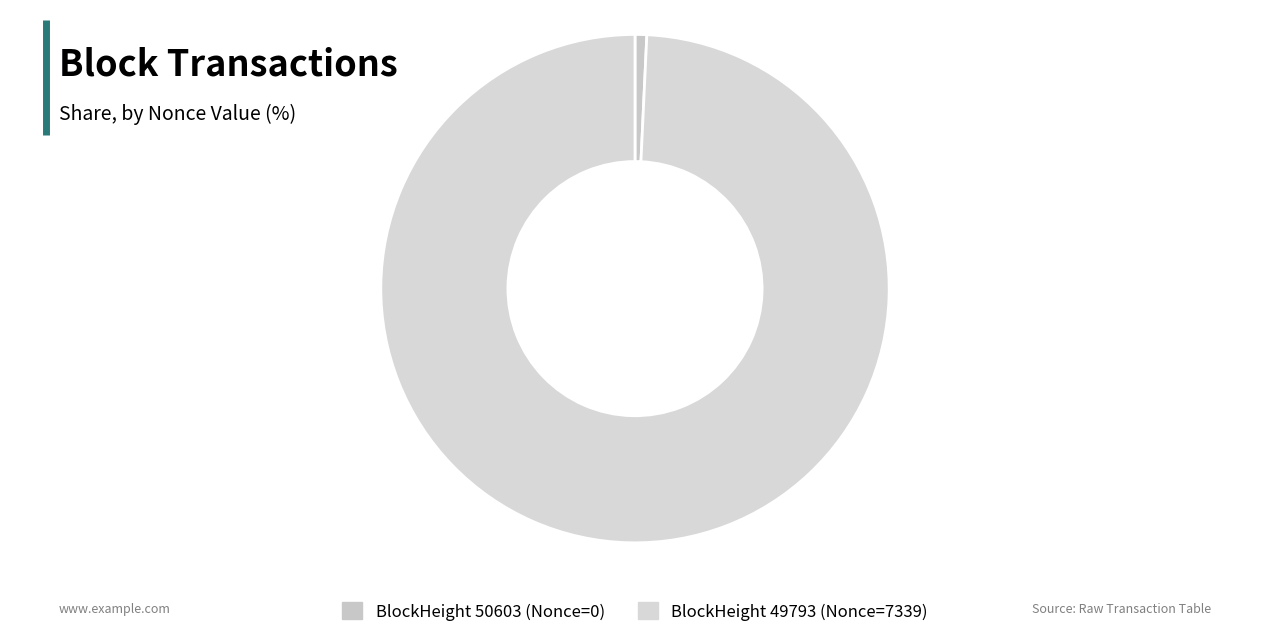

Does any single category account for the majority?

Yes